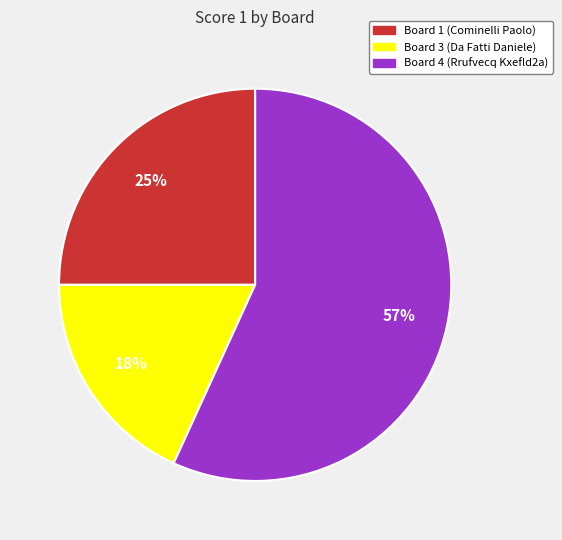

To the nearest percent, what is the average slice percentage?

33%